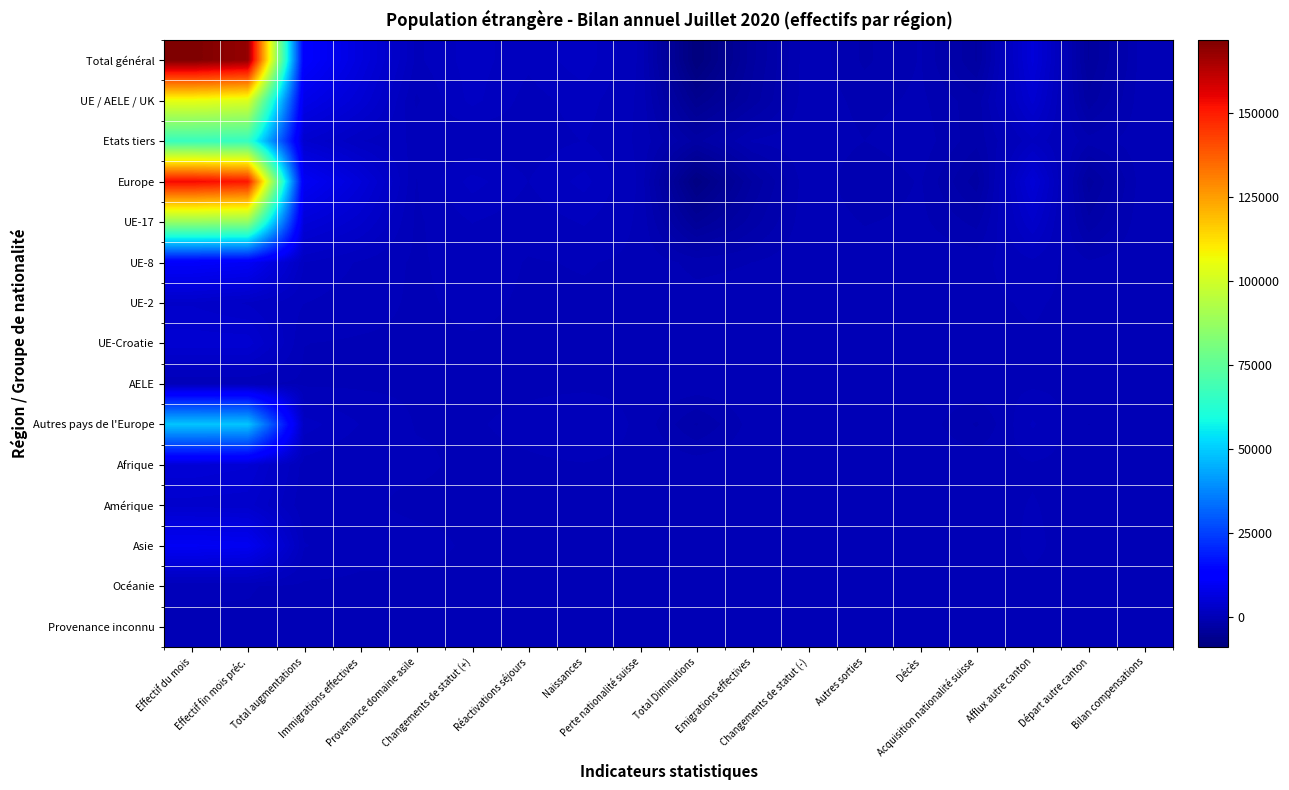

What is the smallest value displayed?

-9059